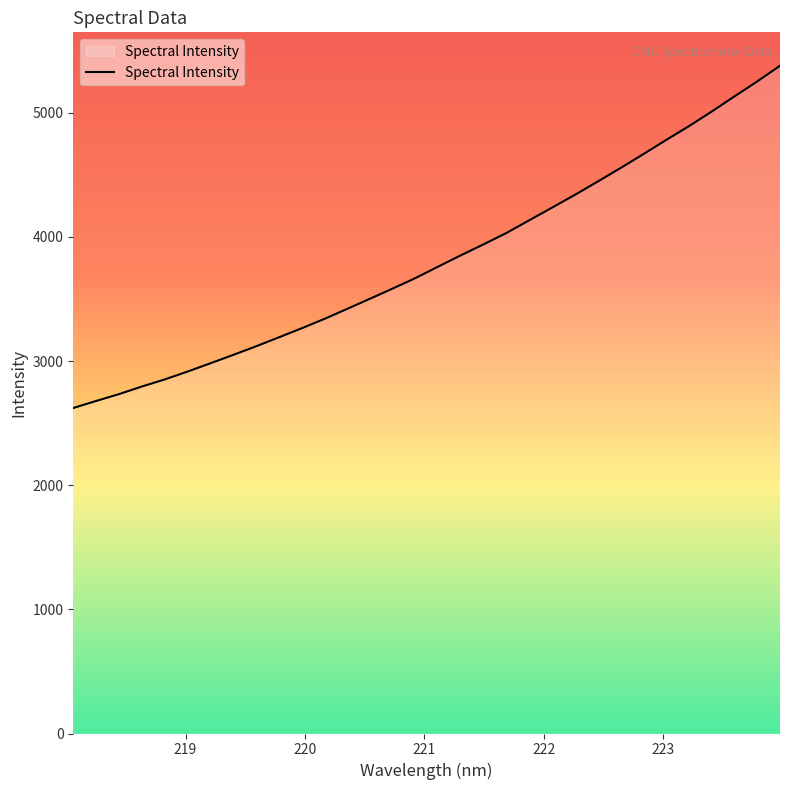

Reading left to right, what are all the values shown in this chart?

2622.5	2678.9	2734.0	2795.0	2852.0	2915.2	2981.9	3049.5	3118.5	3190.7	3263.9	3339.5	3420.2	3502.2	3584.6	3669.1	3761.7	3853.1	3941.9	4033.2	4135.5	4237.3	4339.9	4446.9	4555.7	4667.4	4781.5	4892.6	5010.4	5132.5	5253.0	5379.8